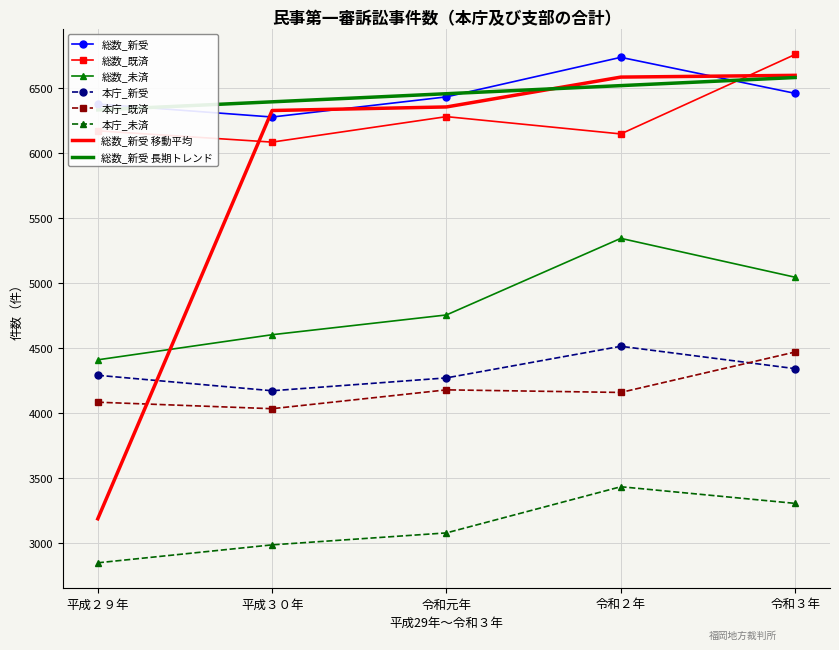

How many 本庁_未済 values are between 2989 and 3308?

3